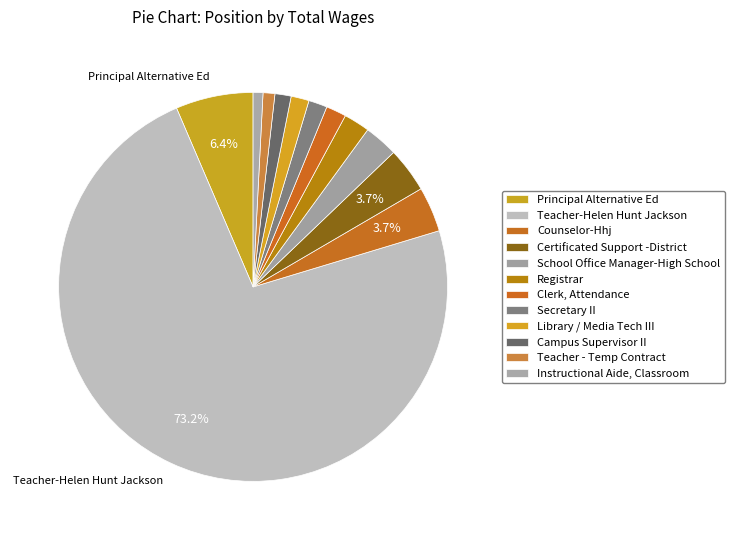

Is there any slice that represents more than half of the pie?

Yes